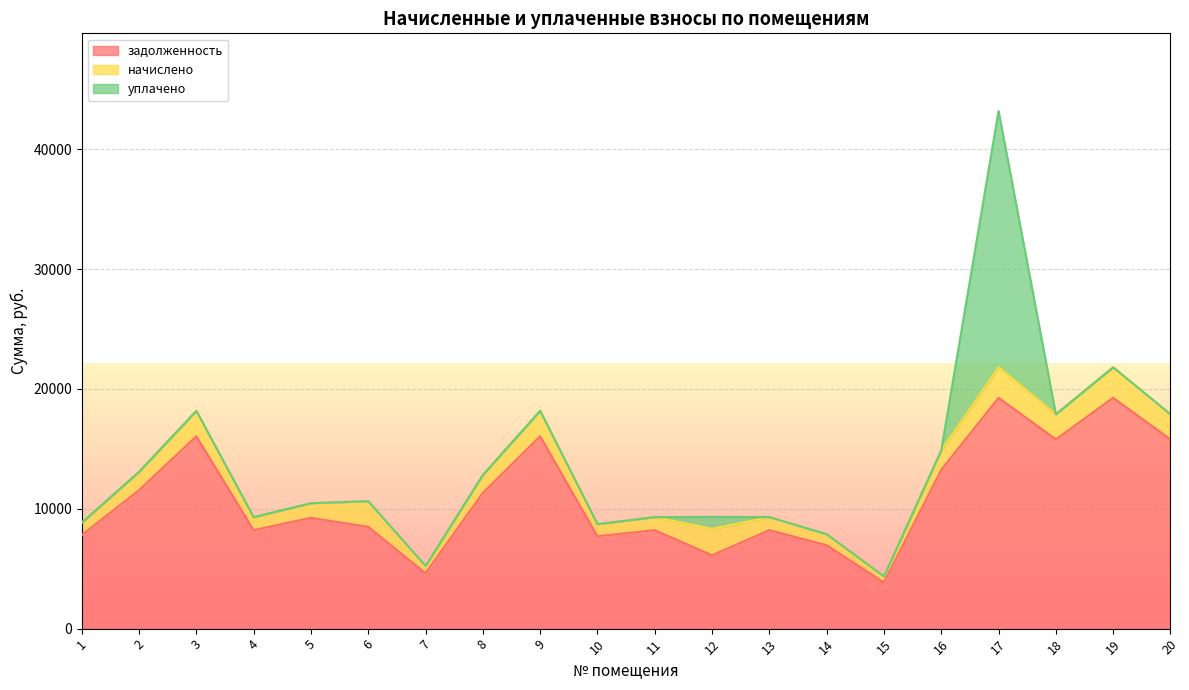

Is it true that задолженность equals 19260.0 at 17?

True